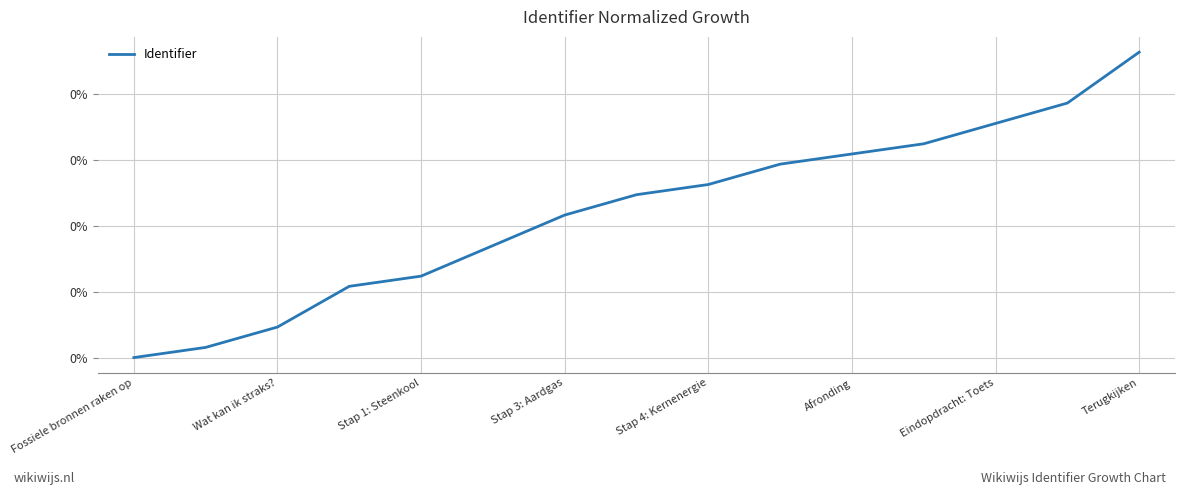

Is this an area chart (filled region under the line)?

No